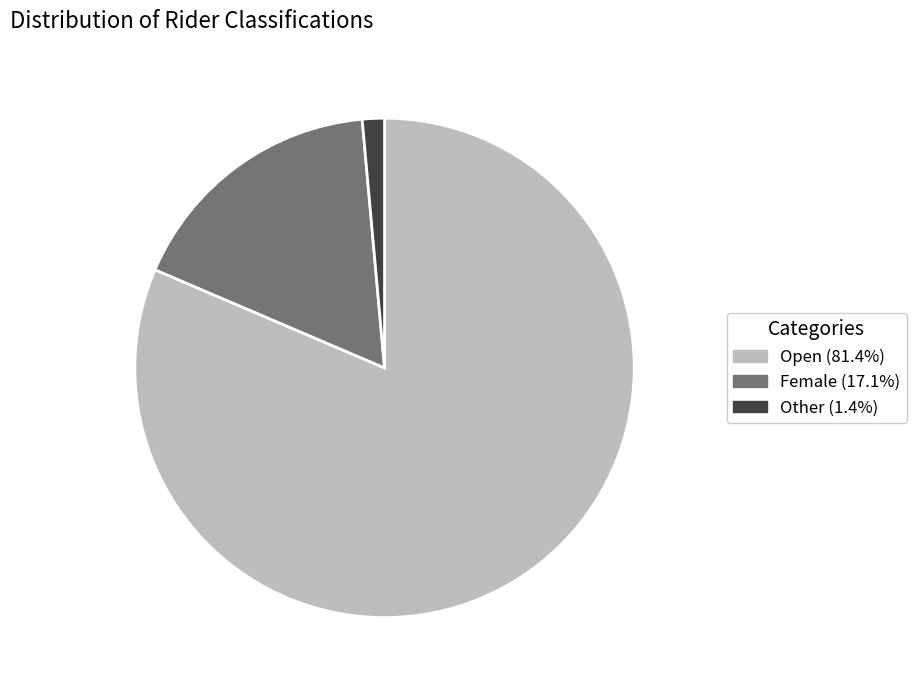

Is there any slice that represents more than half of the pie?

Yes